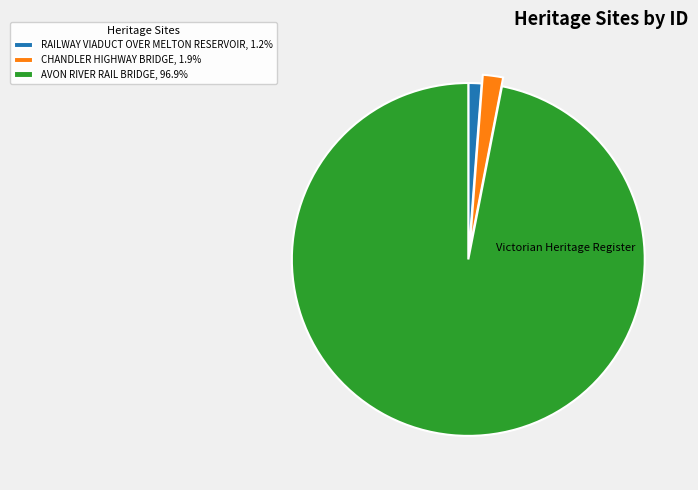

Is it true that CHANDLER HIGHWAY BRIDGE is 2% of the pie?

True